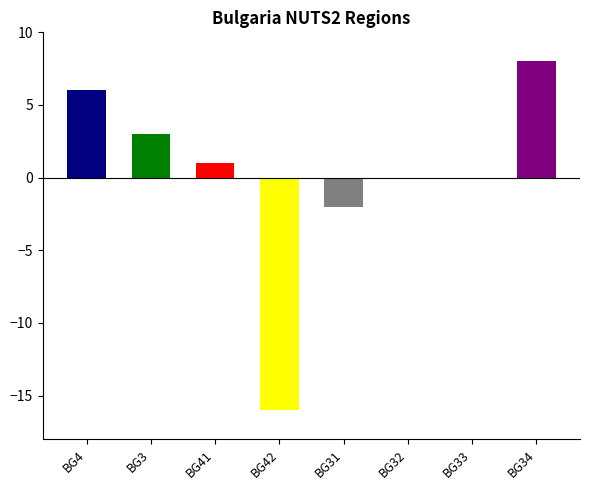

At which label is the value closest to -4?

BG31